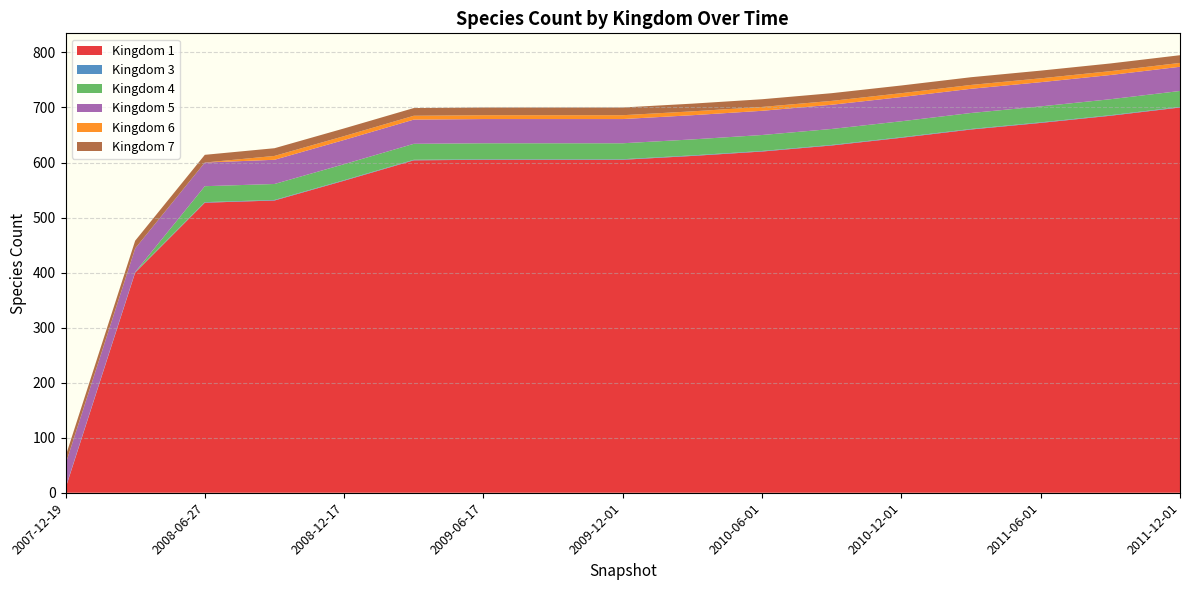

Reading right to left, transcribe all the data shown in this chart.

1: 2011-12-01=700	2011-09-01=685	2011-06-01=672	2011-03-01=660	2010-12-01=645	2010-09-01=631	2010-06-01=620	2010-03-01=612	2009-12-01=605	2009-09-25=605	2009-06-17=605	2009-04-06=604	2008-12-17=567	2008-10-10=531	2008-06-27=527	2008-04-01=400	2007-12-19=8
3: 2011-12-01=1	2011-09-01=1	2011-06-01=1	2011-03-01=1	2010-12-01=1	2010-09-01=1	2010-06-01=1	2010-03-01=1	2009-12-01=1	2009-09-25=1	2009-06-17=1	2009-04-06=1	2008-12-17=1	2008-10-10=1	2008-06-27=1	2008-04-01=1	2007-12-19=1
4: 2011-12-01=29	2011-09-01=29	2011-06-01=29	2011-03-01=29	2010-12-01=29	2010-09-01=29	2010-06-01=29	2010-03-01=29	2009-12-01=29	2009-09-25=29	2009-06-17=29	2009-04-06=29	2008-12-17=29	2008-10-10=29	2008-06-27=29	2008-04-01=0	2007-12-19=0
5: 2011-12-01=44	2011-09-01=44	2011-06-01=44	2011-03-01=44	2010-12-01=44	2010-09-01=44	2010-06-01=44	2010-03-01=44	2009-12-01=44	2009-09-25=44	2009-06-17=44	2009-04-06=44	2008-12-17=44	2008-10-10=44	2008-06-27=43	2008-04-01=43	2007-12-19=43
6: 2011-12-01=7	2011-09-01=7	2011-06-01=7	2011-03-01=7	2010-12-01=7	2010-09-01=7	2010-06-01=7	2010-03-01=7	2009-12-01=7	2009-09-25=7	2009-06-17=7	2009-04-06=7	2008-12-17=7	2008-10-10=7	2008-06-27=0	2008-04-01=0	2007-12-19=0
7: 2011-12-01=14	2011-09-01=14	2011-06-01=14	2011-03-01=14	2010-12-01=14	2010-09-01=14	2010-06-01=14	2010-03-01=14	2009-12-01=14	2009-09-25=14	2009-06-17=14	2009-04-06=14	2008-12-17=14	2008-10-10=14	2008-06-27=14	2008-04-01=14	2007-12-19=14